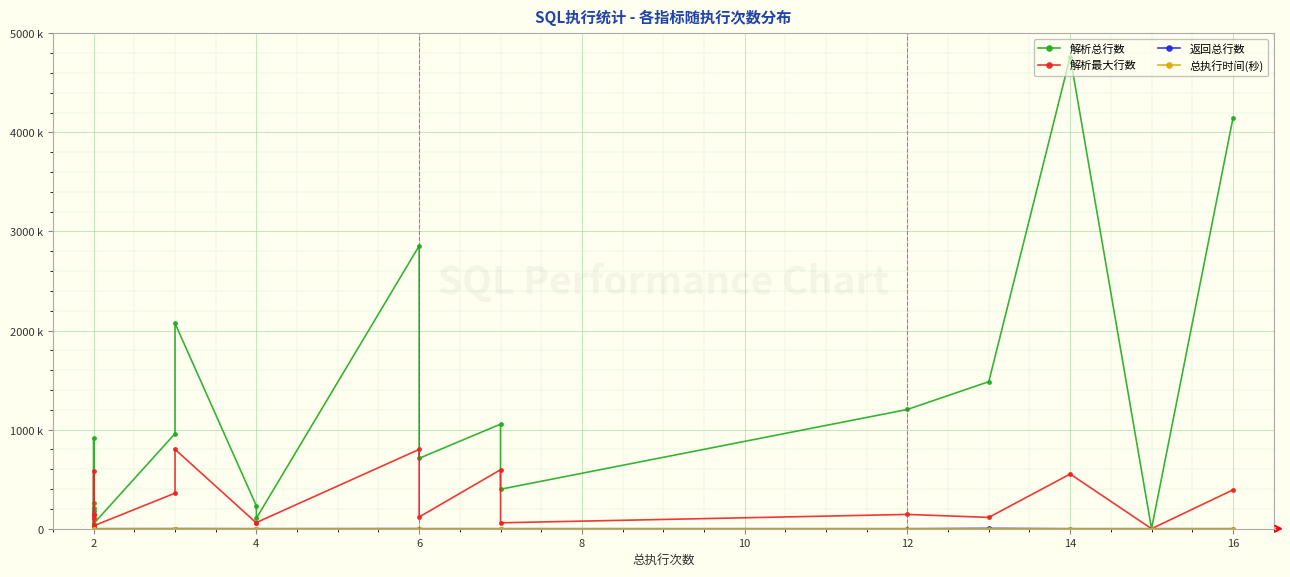

What is the minimum value for 解析总行数?

58